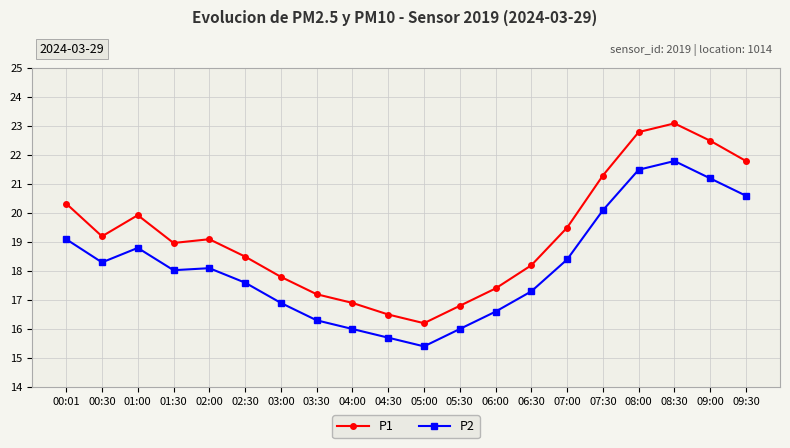

At which label does P1 reach its minimum?

05:00